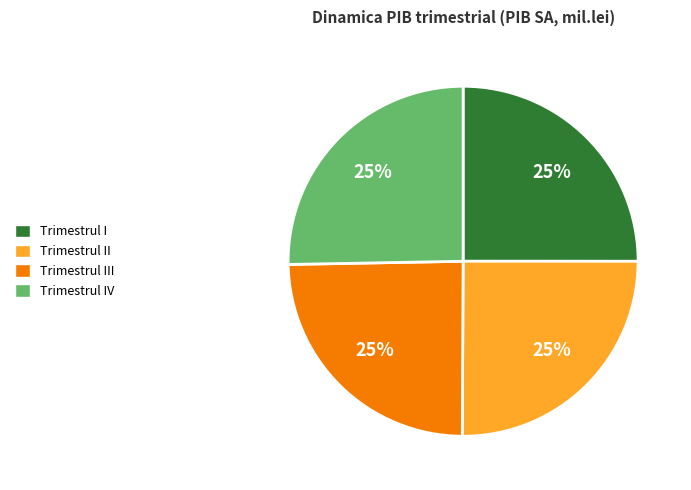

Is there a majority slice in this chart?

No